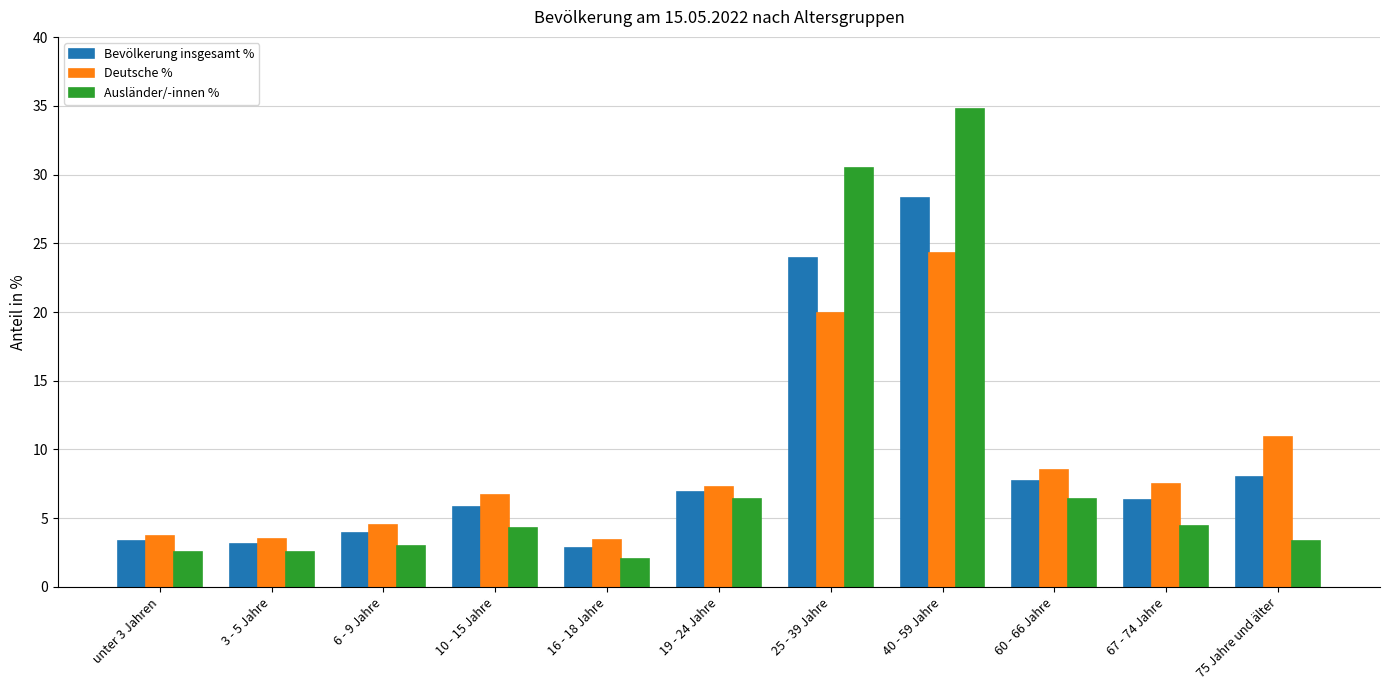

What value does the Ausländer/-innen % series have at unter 3 Jahren?

2.5